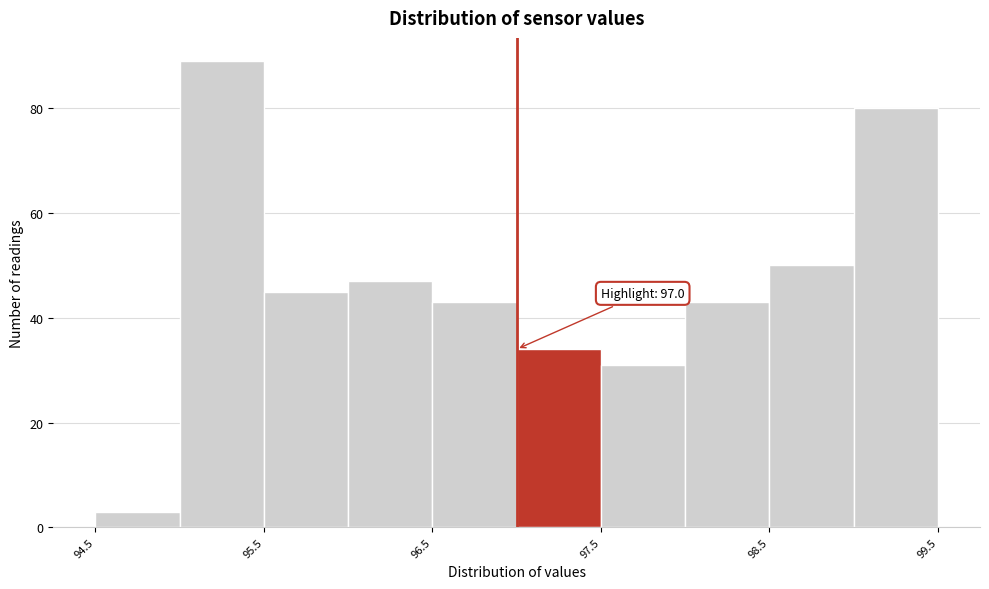

Which range on the x-axis has the tallest bar?

95.0 to 95.5